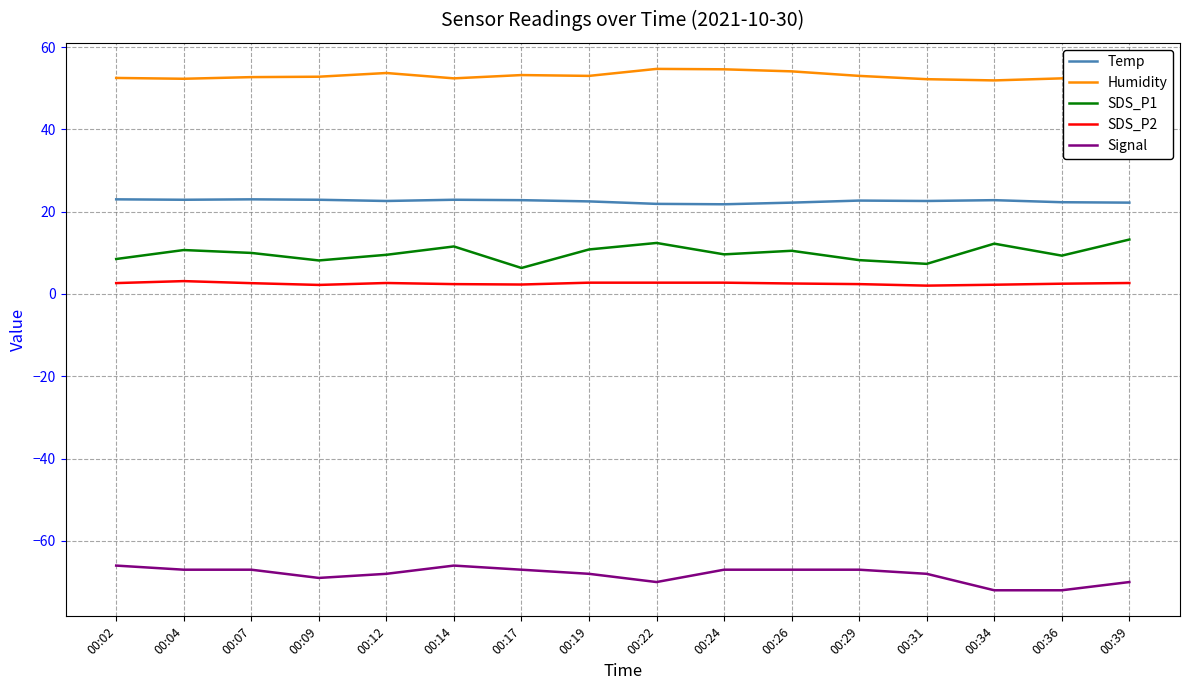

What is the difference between the maximum and minimum values in the SDS_P1 series?

6.9